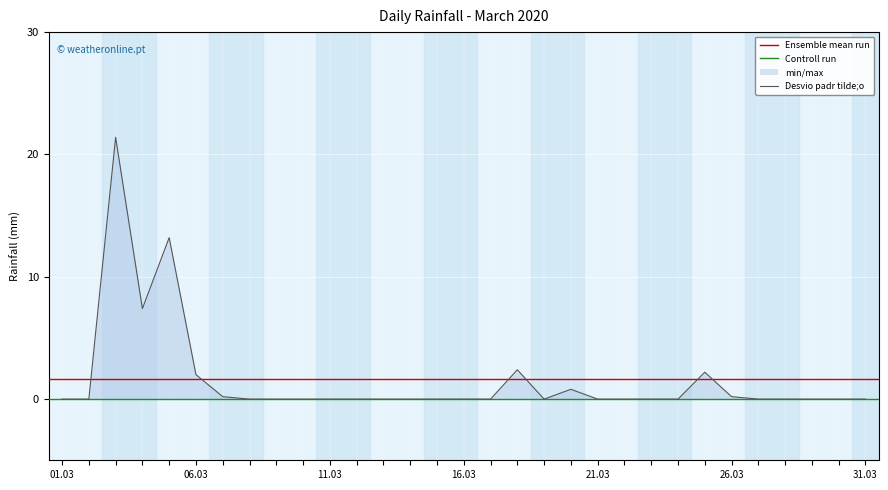

Rank the categories by value from highest to lowest.

03, 05, 04, 18, 25, 06, 20, 07, 26, 01, 02, 08, 09, 10, 11, 12, 13, 14, 15, 16, 17, 19, 21, 22, 23, 24, 27, 28, 29, 30, 31